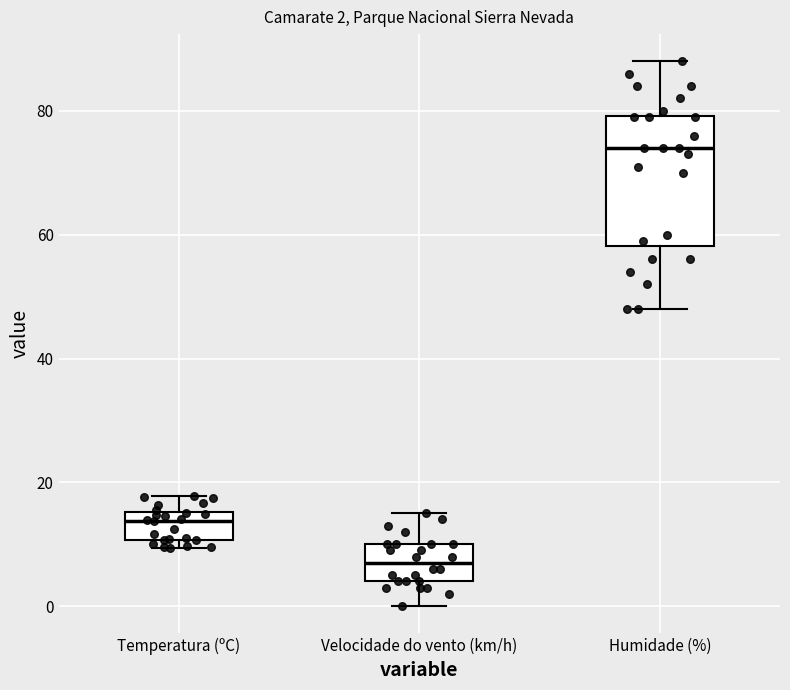

Which box's median line is the lowest?

Velocidade do vento (km/h)